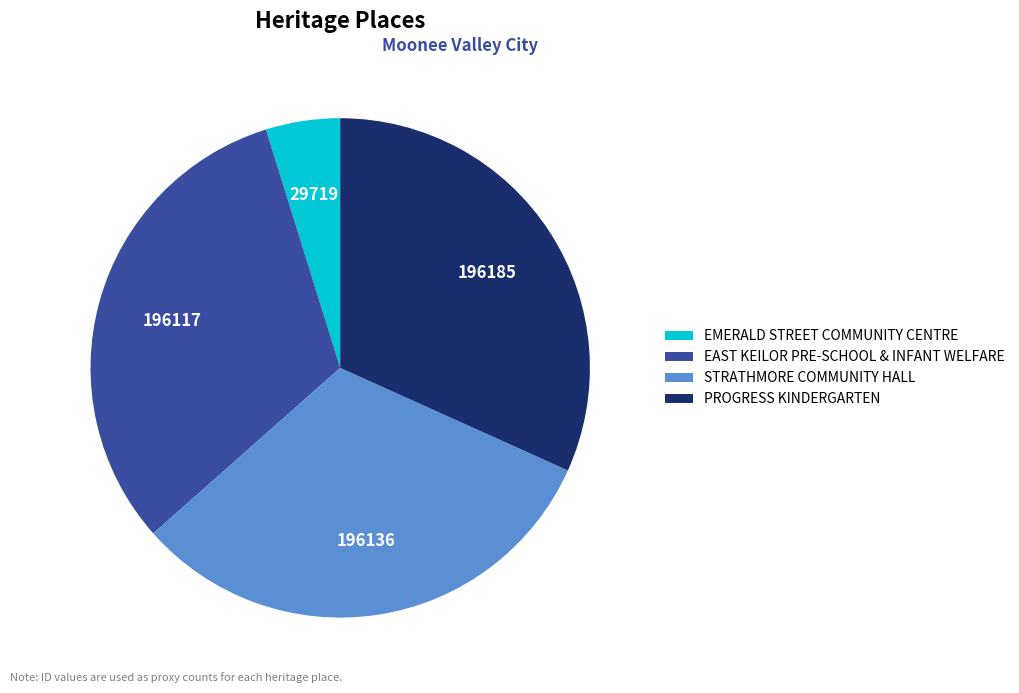

Between PROGRESS KINDERGARTEN and EMERALD STREET COMMUNITY CENTRE, which is larger?

PROGRESS KINDERGARTEN